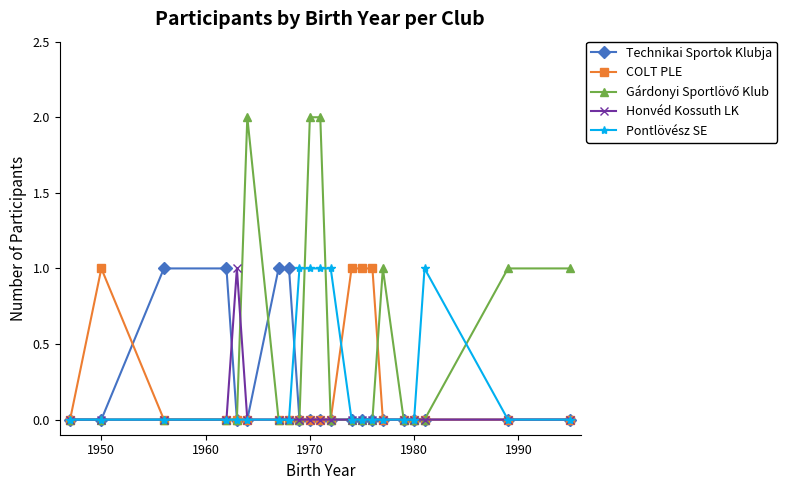

True or false: COLT PLE has more than 0 interior local peaks.

True